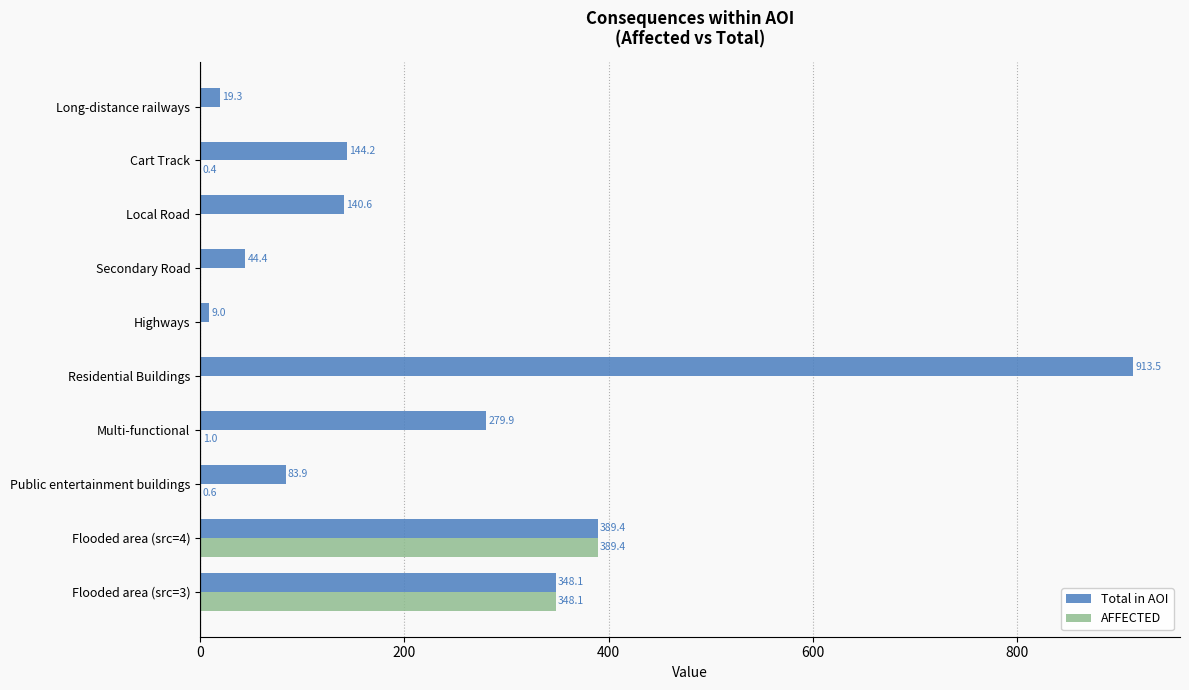

What is the average value of the Total in AOI series?

237.2